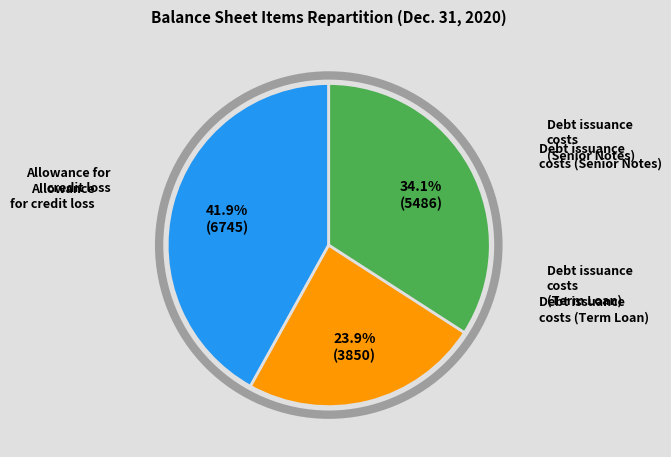

Is there any slice that represents more than half of the pie?

No